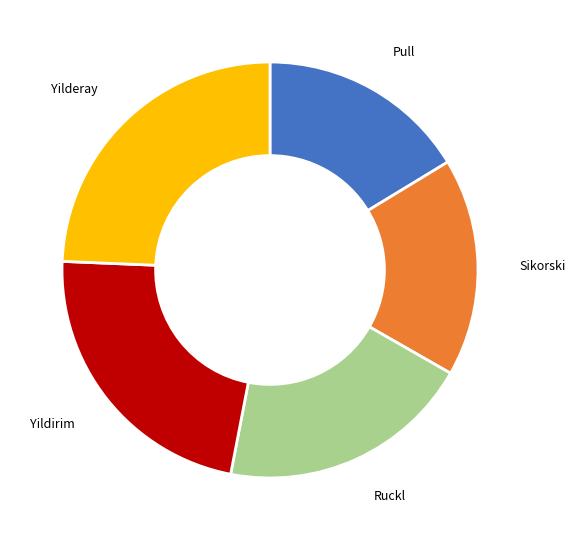

Is there any slice that represents more than half of the pie?

No